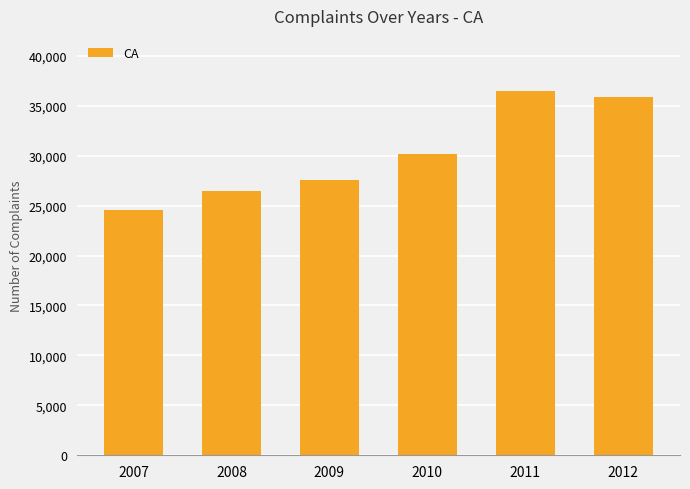

What is the change in value from 2009 to 2012?

+8344